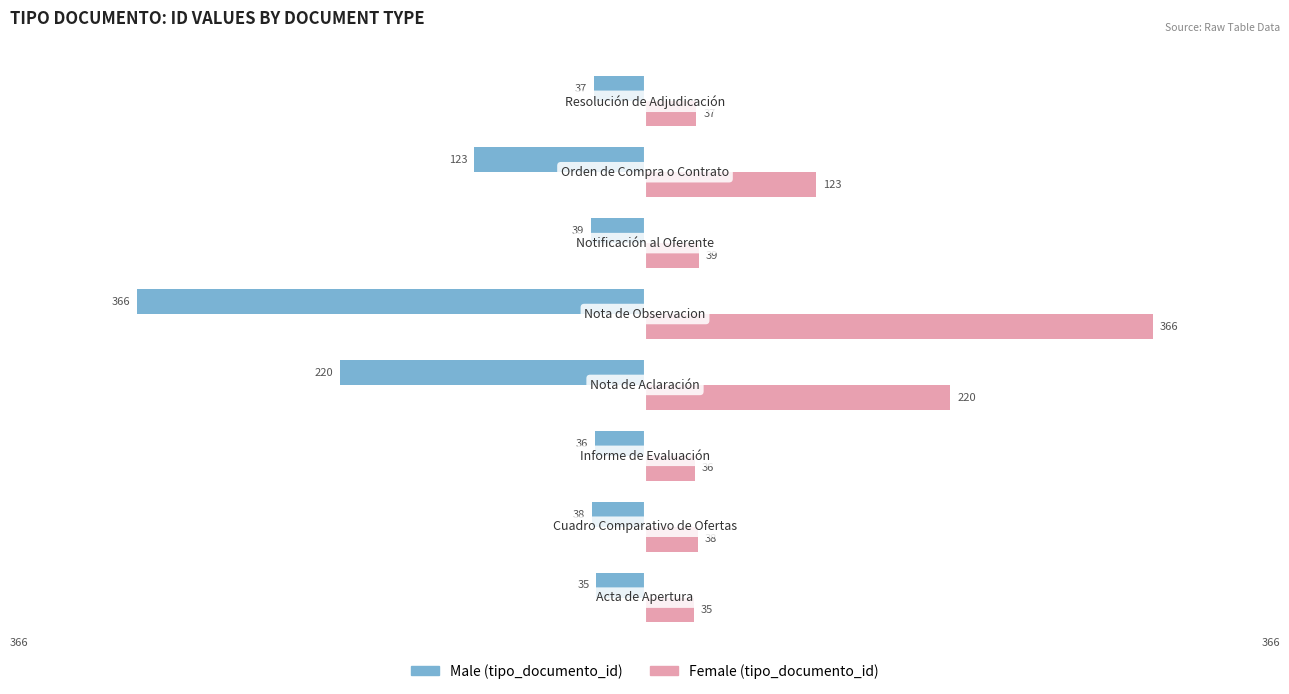

What is the smallest value displayed?

-366